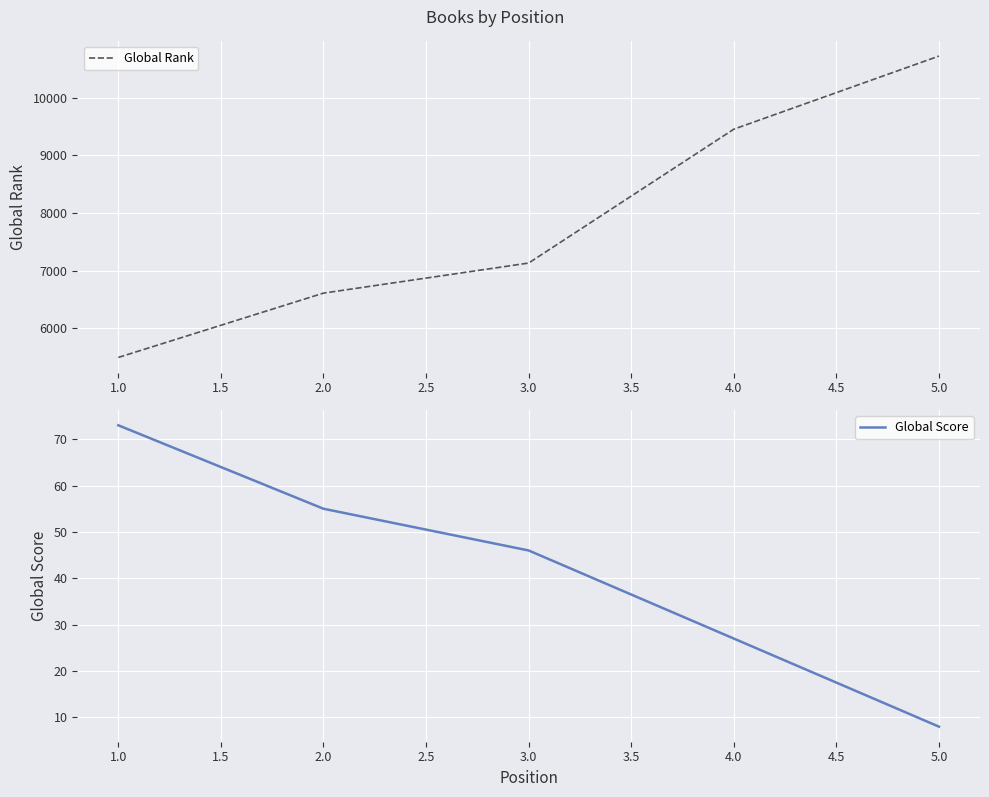

Rank the categories by Global Rank value from lowest to highest.

1.0, 2.0, 3.0, 4.0, 5.0